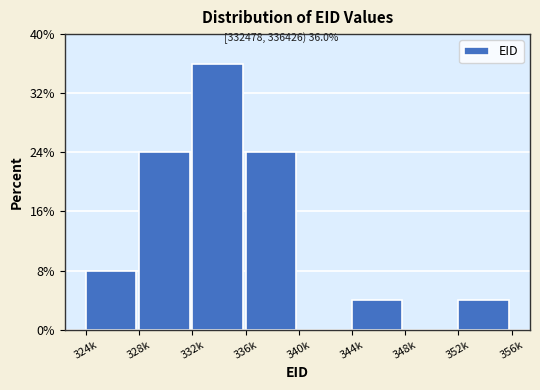

Reading right to left, transcribe all the data shown in this chart.

352k=4	348k=0	344k=4	340k=0	336k=24	332k=36	328k=24	324k=8